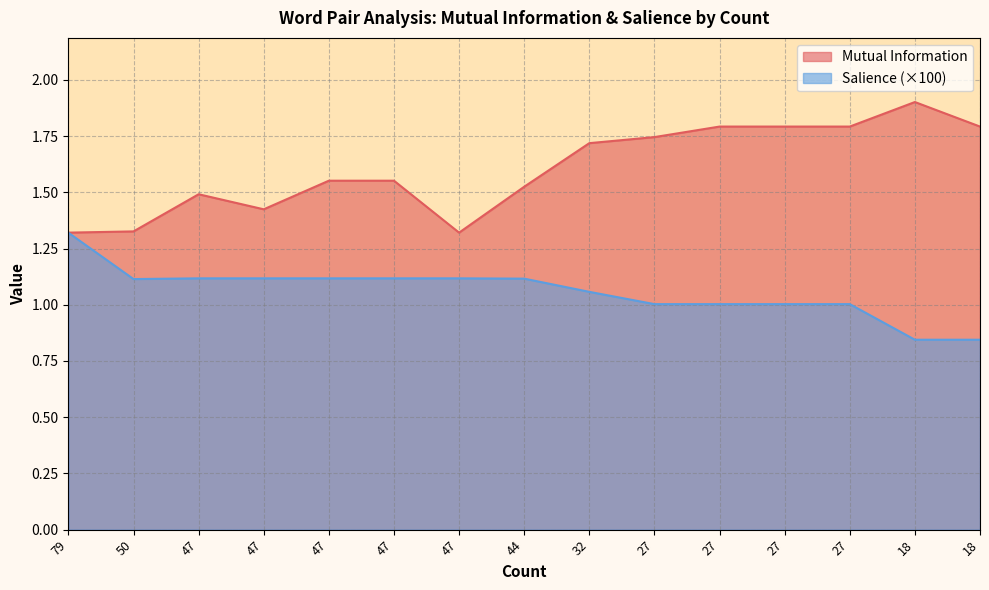

In Salience, how many points are lower than both neighbors (excluding endpoints)?

1